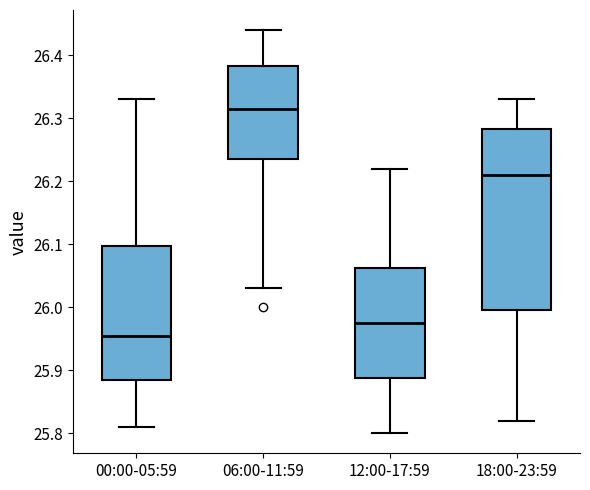

Reading left to right, transcribe this box plot: for each box, give where its median line is, the range the box spans, and where its two whiskers end, as read against the y-axis. The values are not printed on the chart, so give them approximately, as read against the axis.

00:00-05:59: median 25.96, box 25.89 to 26.10, whiskers 25.81 to 26.33
06:00-11:59: median 26.32, box 26.24 to 26.38, whiskers 26.03 to 26.44
12:00-17:59: median 25.98, box 25.89 to 26.06, whiskers 25.80 to 26.22
18:00-23:59: median 26.21, box 26.00 to 26.28, whiskers 25.82 to 26.33